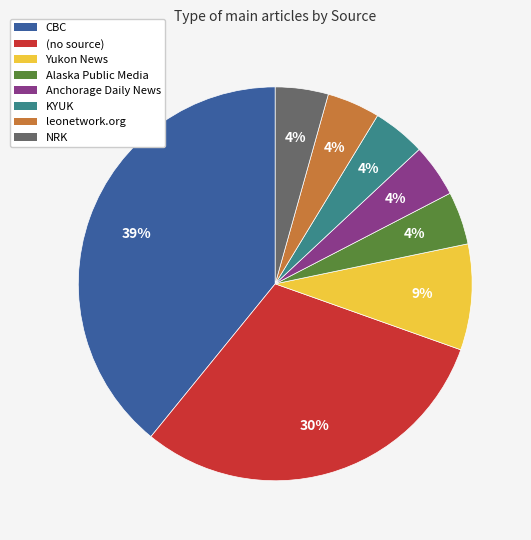

How many segments does this pie chart have?

8